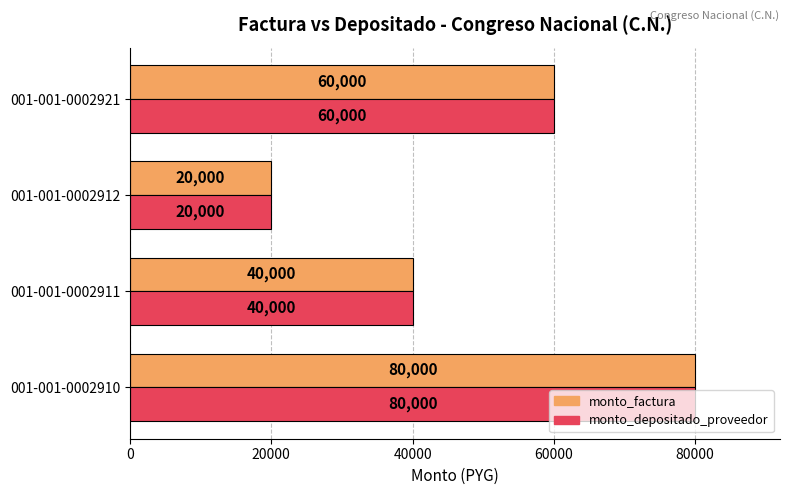

How many series are shown in this chart?

2